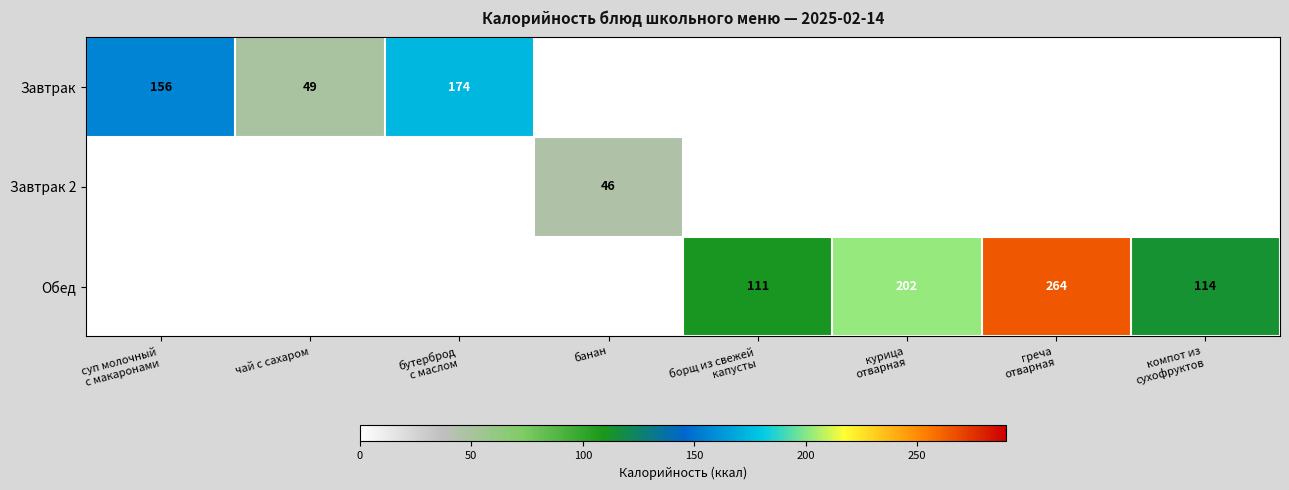

What is the sum of all Завтрак values?

379